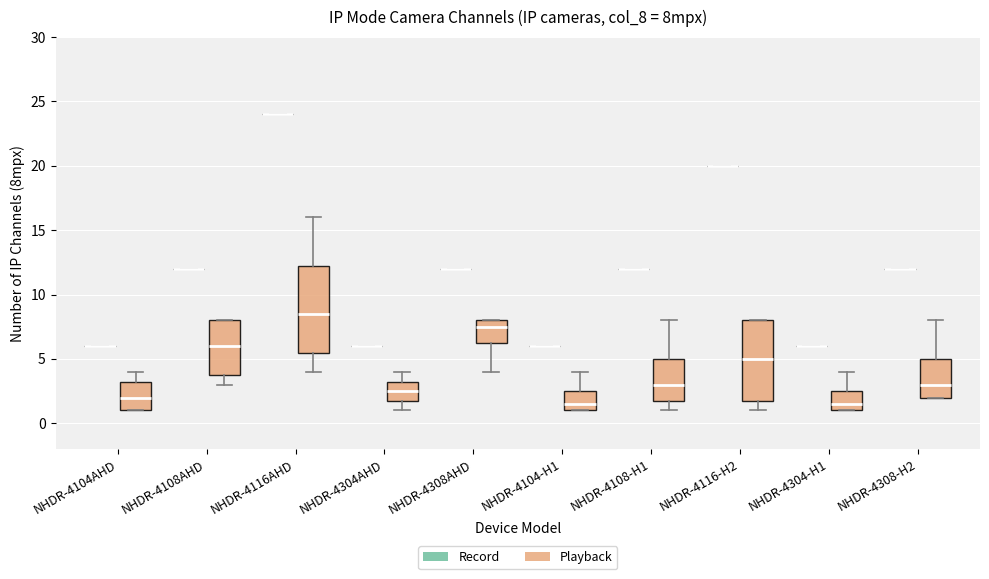

Reading left to right, transcribe this box plot: for each box, give where its median line is, the range the box spans, and where its two whiskers end, as read against the y-axis. The values are not printed on the chart, so give them approximately, as read against the axis.

NHDR-4104AHD (Record): box collapsed to a line at 6.0, whiskers 6.0 to 6.0
NHDR-4104AHD (Playback): median 2.0, box 1.0 to 3.5, whiskers 1.0 to 4.0
NHDR-4108AHD (Record): box collapsed to a line at 12.0, whiskers 12.0 to 12.0
NHDR-4108AHD (Playback): median 6.0, box 4.0 to 8.0, whiskers 3.0 to 8.0
NHDR-4116AHD (Record): box collapsed to a line at 24.0, whiskers 24.0 to 24.0
NHDR-4116AHD (Playback): median 8.5, box 5.5 to 12.5, whiskers 4.0 to 16.0
NHDR-4304AHD (Record): box collapsed to a line at 6.0, whiskers 6.0 to 6.0
NHDR-4304AHD (Playback): median 2.5, box 2.0 to 3.5, whiskers 1.0 to 4.0
NHDR-4308AHD (Record): box collapsed to a line at 12.0, whiskers 12.0 to 12.0
NHDR-4308AHD (Playback): median 7.5, box 6.5 to 8.0, whiskers 4.0 to 8.0
NHDR-4104-H1 (Record): box collapsed to a line at 6.0, whiskers 6.0 to 6.0
NHDR-4104-H1 (Playback): median 1.5, box 1.0 to 2.5, whiskers 1.0 to 4.0
NHDR-4108-H1 (Record): box collapsed to a line at 12.0, whiskers 12.0 to 12.0
NHDR-4108-H1 (Playback): median 3.0, box 2.0 to 5.0, whiskers 1.0 to 8.0
NHDR-4116-H2 (Record): box collapsed to a line at 20.0, whiskers 20.0 to 20.0
NHDR-4116-H2 (Playback): median 5.0, box 2.0 to 8.0, whiskers 1.0 to 8.0
NHDR-4304-H1 (Record): box collapsed to a line at 6.0, whiskers 6.0 to 6.0
NHDR-4304-H1 (Playback): median 1.5, box 1.0 to 2.5, whiskers 1.0 to 4.0
NHDR-4308-H2 (Record): box collapsed to a line at 12.0, whiskers 12.0 to 12.0
NHDR-4308-H2 (Playback): median 3.0, box 2.0 to 5.0, whiskers 2.0 to 8.0